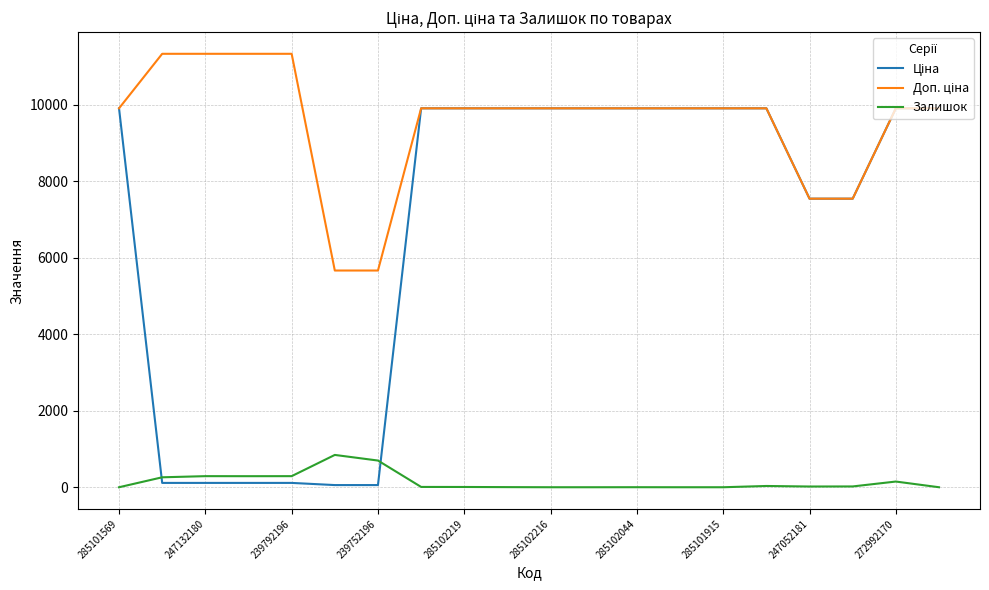

What is the maximum value shown in the chart?

11334.0